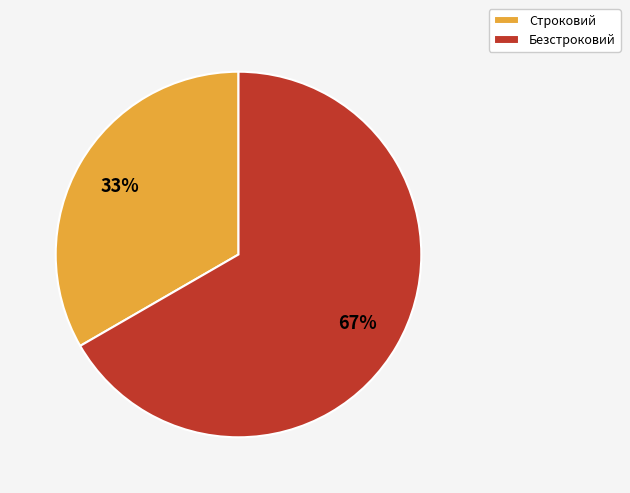

Is the sum of Безстроковий and Строковий greater than half?

Yes